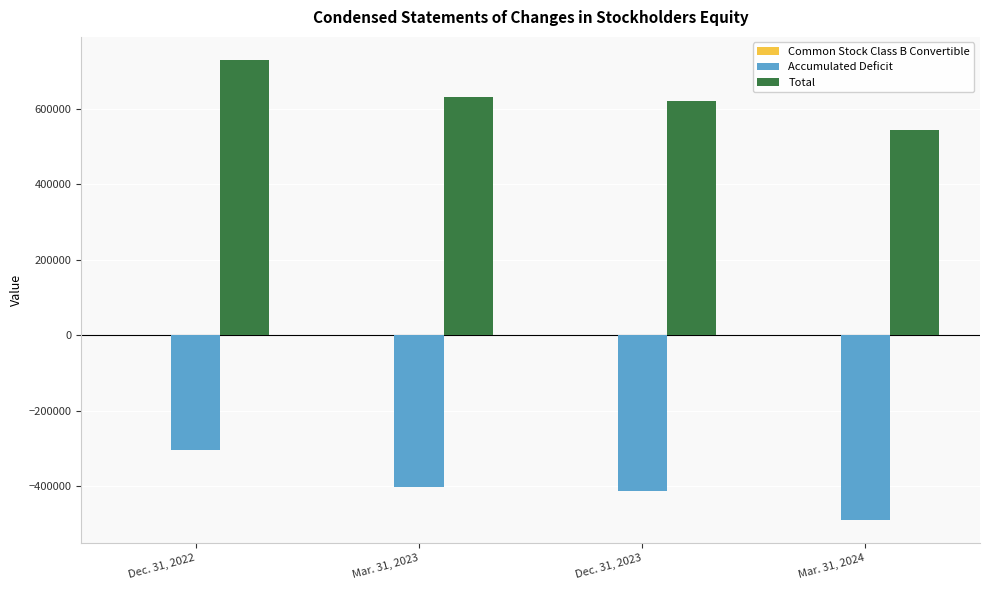

At which category is the sum across all series the highest?

Dec. 31, 2022